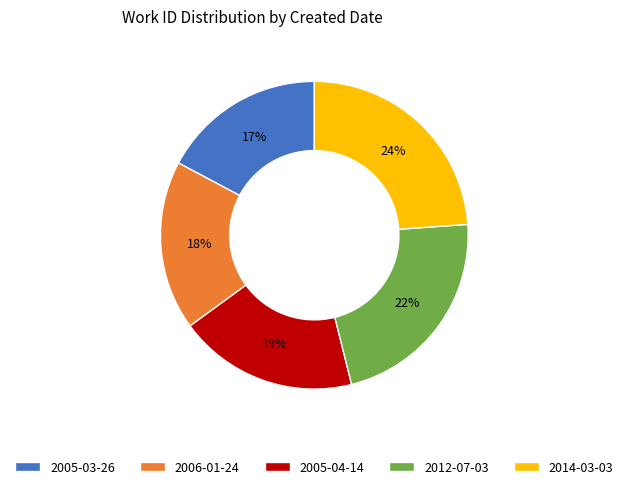

Combined, do 2014-03-03 and 2006-01-24 account for over 50%?

No